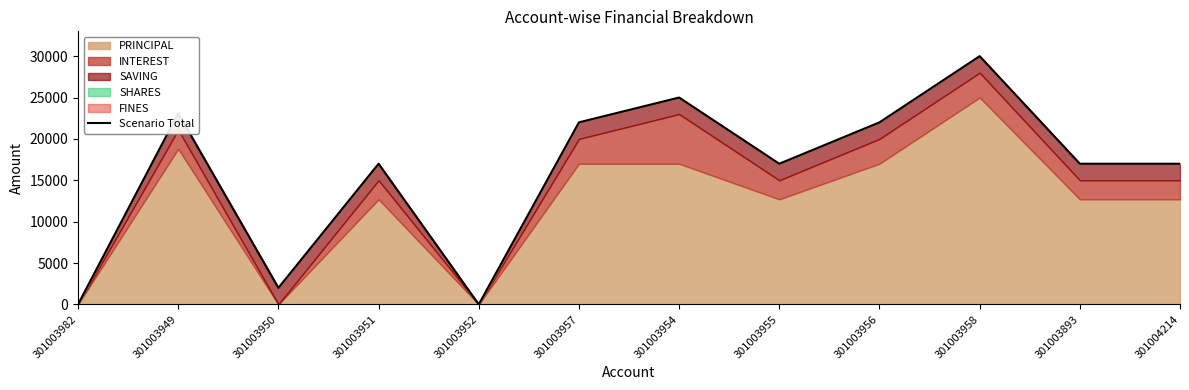

How many lines are shown in the chart?

1